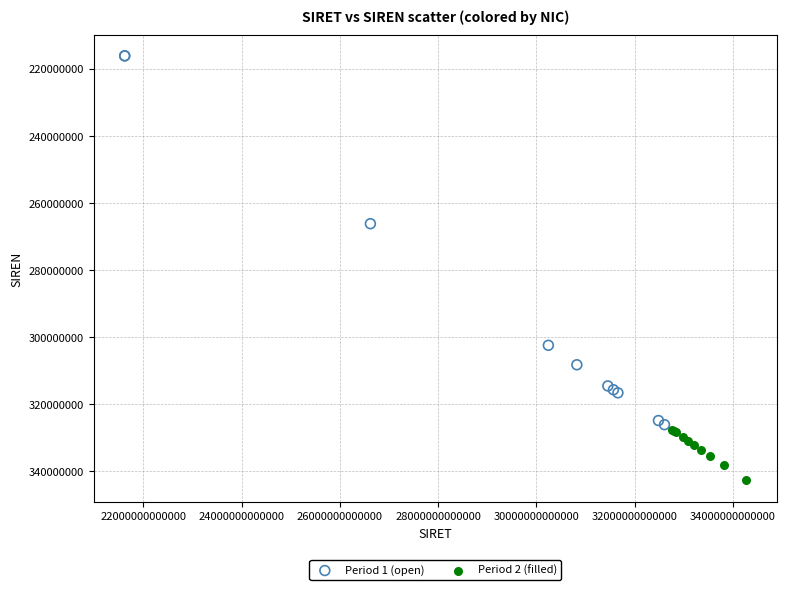

Which series reaches the minimum Y coordinate?

Period 1 (open)